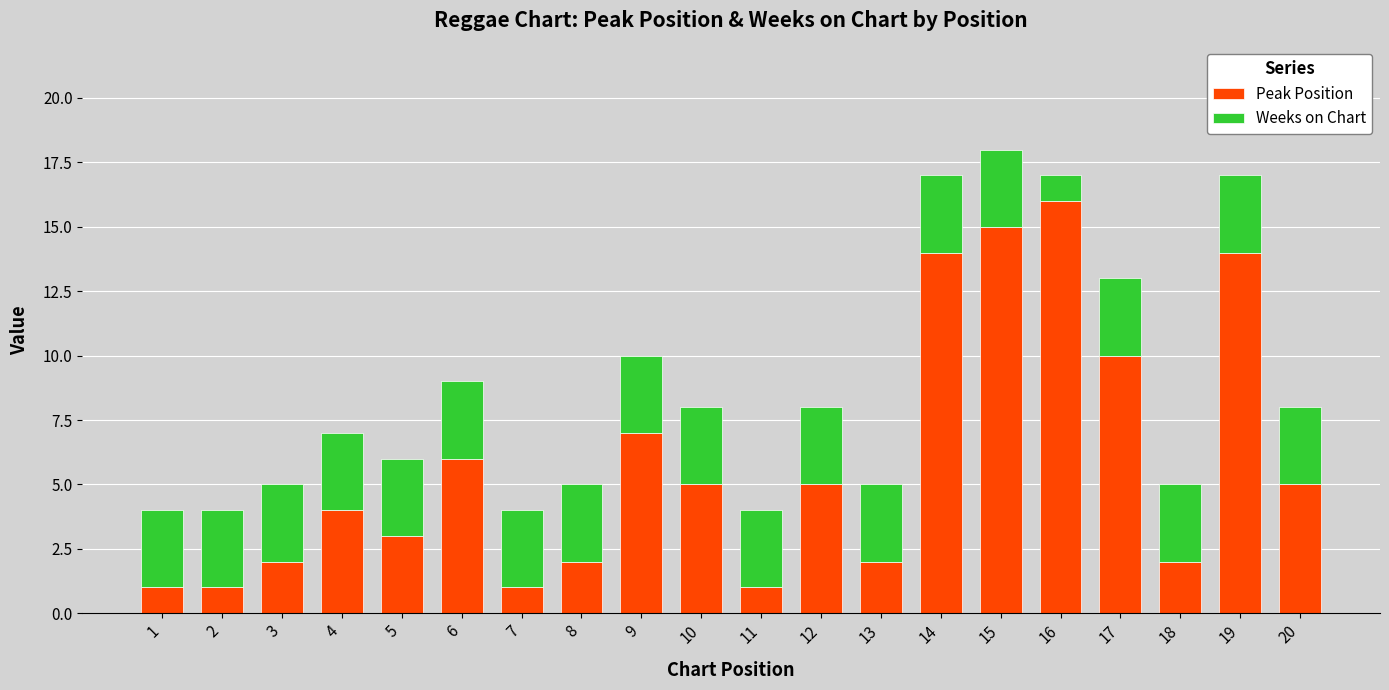

What are all the series names shown in the legend?

Peak Position, Weeks on Chart